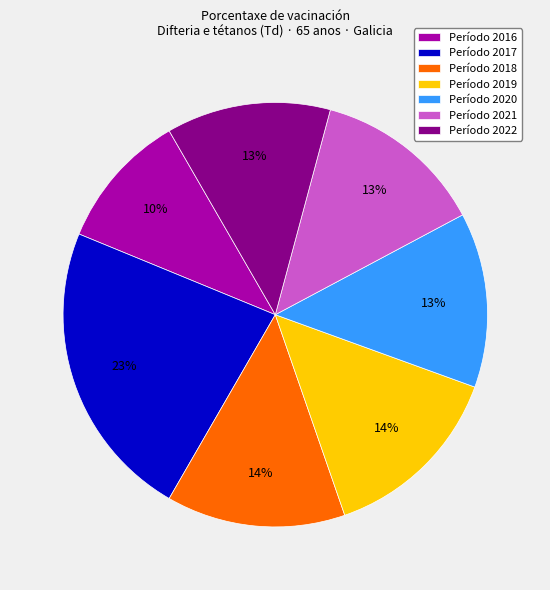

The Período 2020 slice represents 20% of the pie. True or false?

False